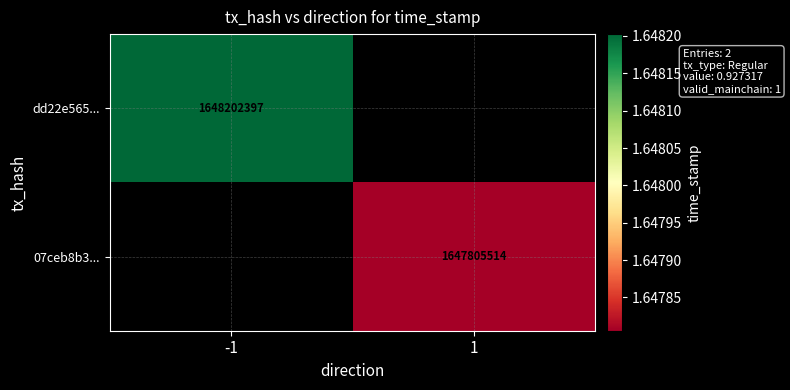

The dd22e565... series shows 508704948 at -1. True or false?

False